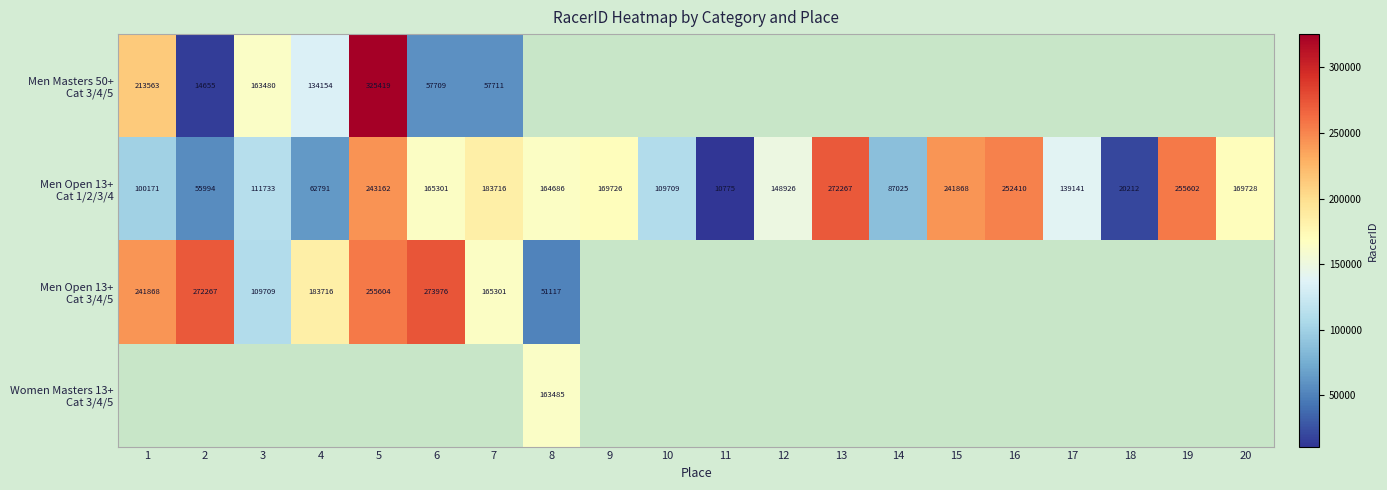

Which series changed the most between 11 and 12?

Men Open 13+ Cat 1/2/3/4